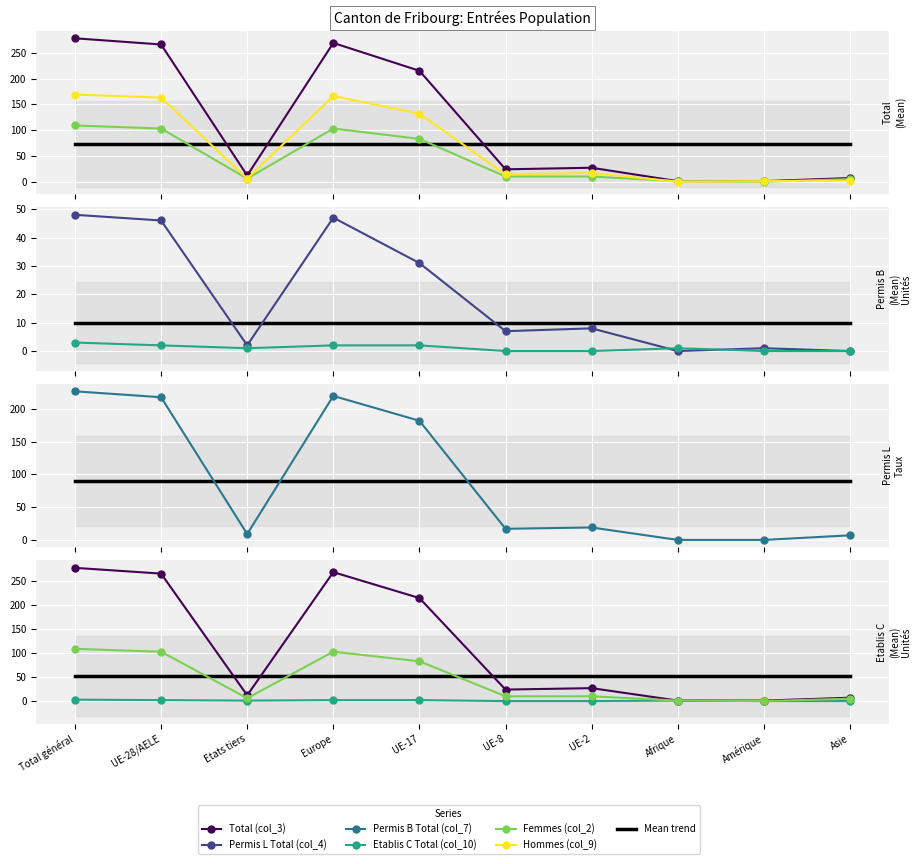

At which category is the sum across all series the highest?

Total général